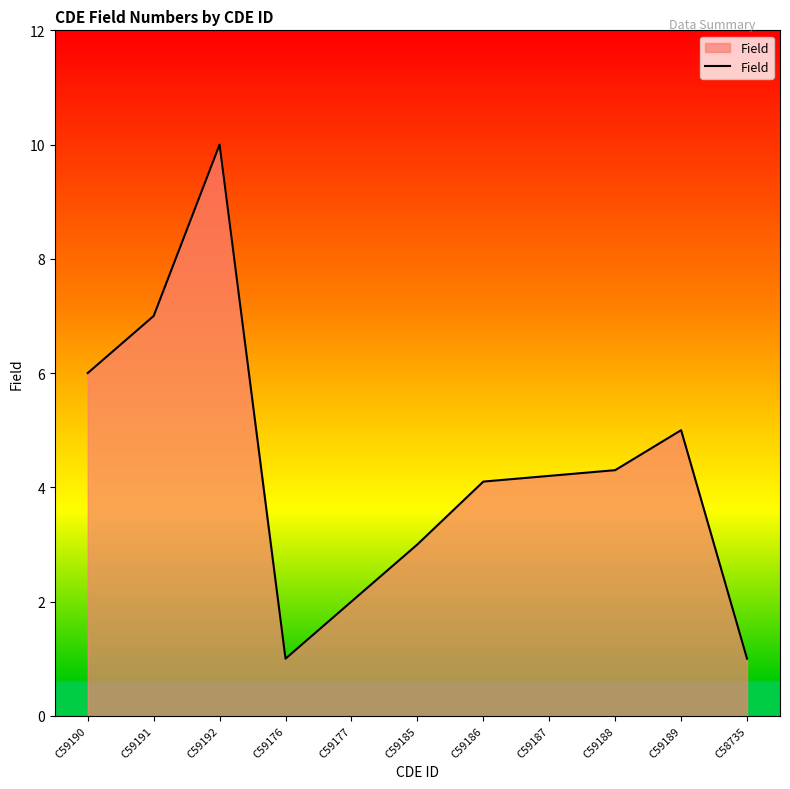

Reading left to right, extract all data points from this chart.

6.0	7.0	10.0	1.0	2.0	3.0	4.1	4.2	4.3	5.0	1.0